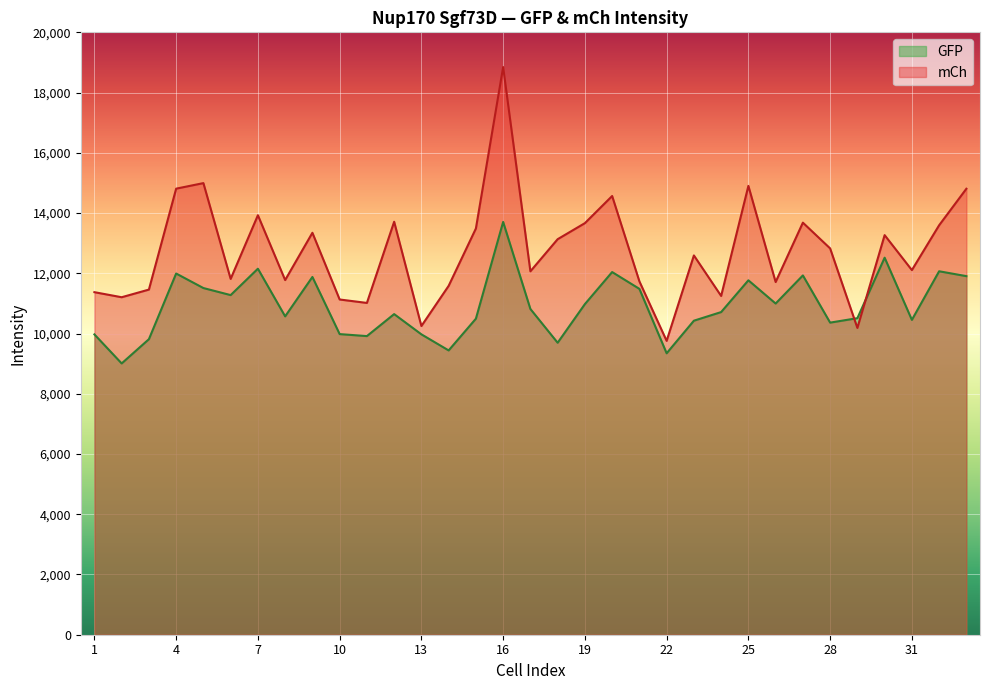

True or false: mCh has more than 2 points higher than both neighbors.

True